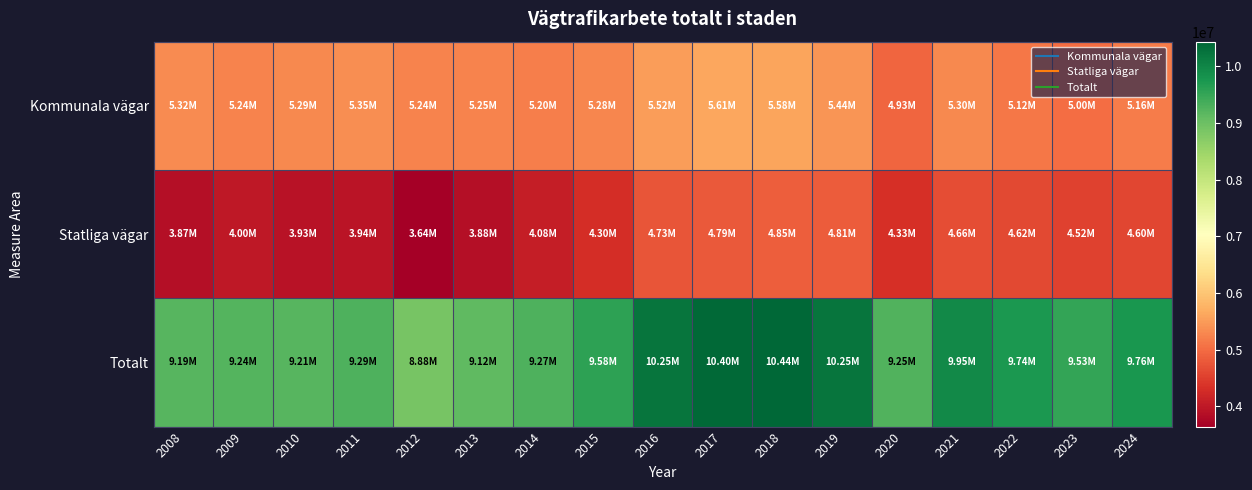

At how many categories does at least one series exceed 7886757?

17